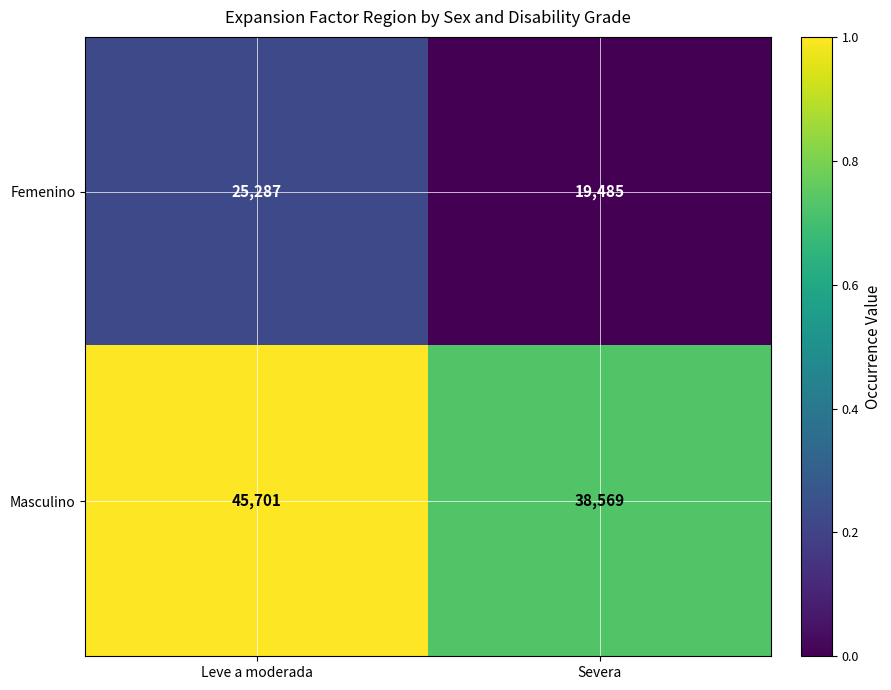

At Severa, list the series in order from largest to smallest.

Masculino, Femenino